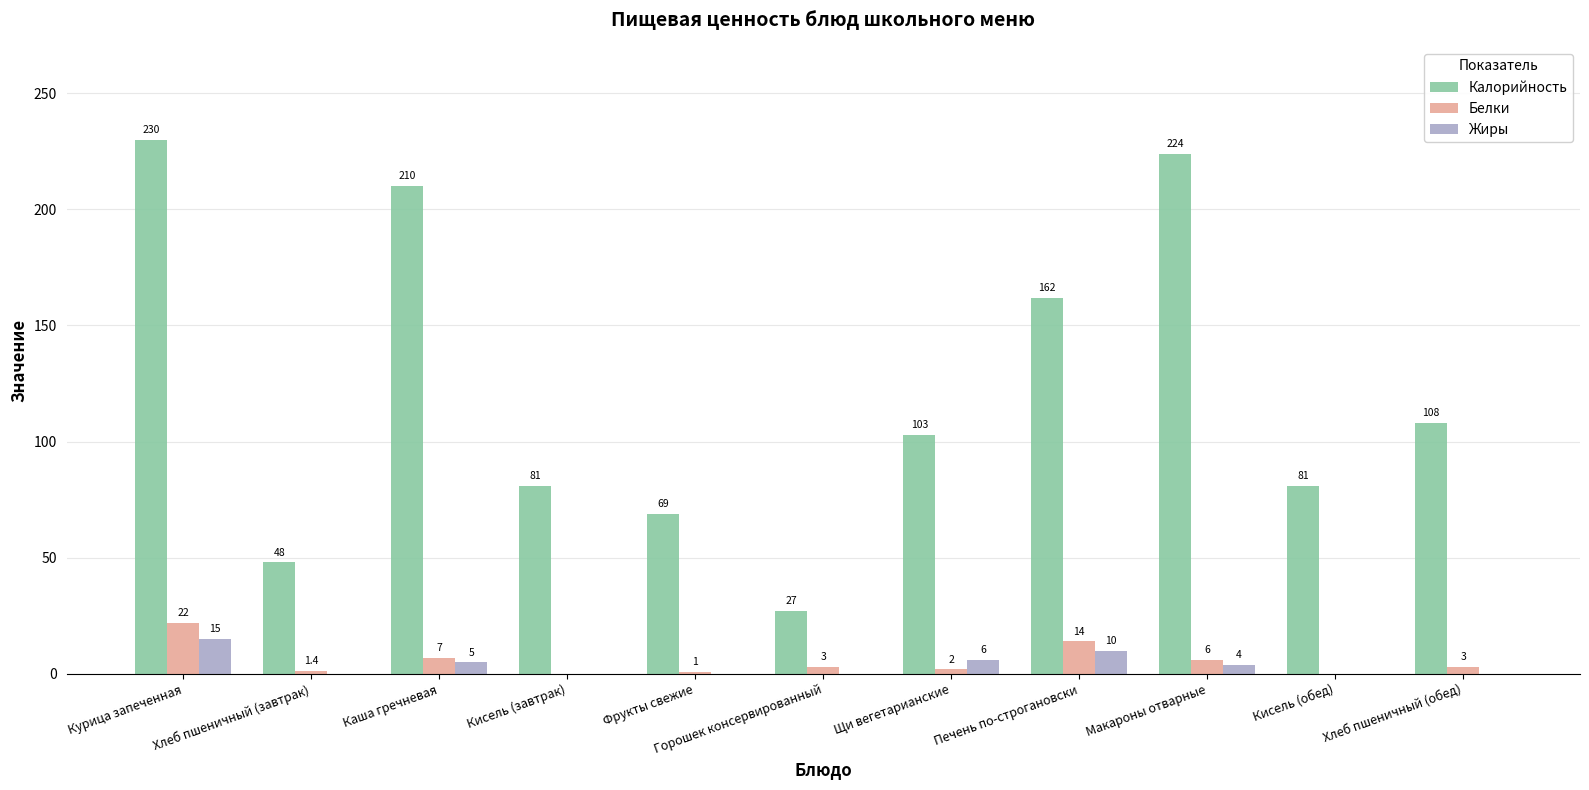

Reading right to left, what are all the values shown in this chart?

Калорийность: Хлеб пшеничный (обед)=108.0	Кисель (обед)=81.0	Макароны отварные=224.0	Печень по-строгановски=162.0	Щи вегетарианские=103.0	Горошек консервированный=27.0	Фрукты свежие=69.0	Кисель (завтрак)=81.0	Каша гречневая=210.0	Хлеб пшеничный (завтрак)=48.0	Курица запеченная=230.0
Белки: Хлеб пшеничный (обед)=3.0	Кисель (обед)=0.0	Макароны отварные=6.0	Печень по-строгановски=14.0	Щи вегетарианские=2.0	Горошек консервированный=3.0	Фрукты свежие=1.0	Кисель (завтрак)=0.0	Каша гречневая=7.0	Хлеб пшеничный (завтрак)=1.4	Курица запеченная=22.0
Жиры: Хлеб пшеничный (обед)=0.0	Кисель (обед)=0.0	Макароны отварные=4.0	Печень по-строгановски=10.0	Щи вегетарианские=6.0	Горошек консервированный=0.0	Фрукты свежие=0.0	Кисель (завтрак)=0.0	Каша гречневая=5.0	Хлеб пшеничный (завтрак)=0.0	Курица запеченная=15.0